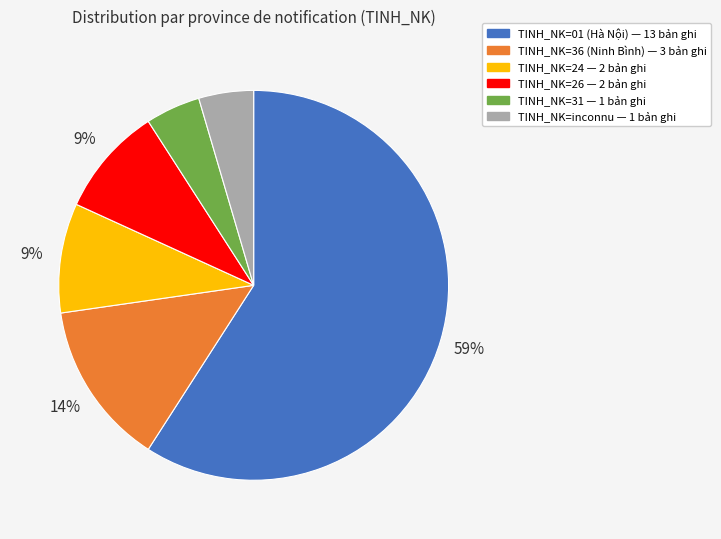

Does any single category account for the majority?

Yes